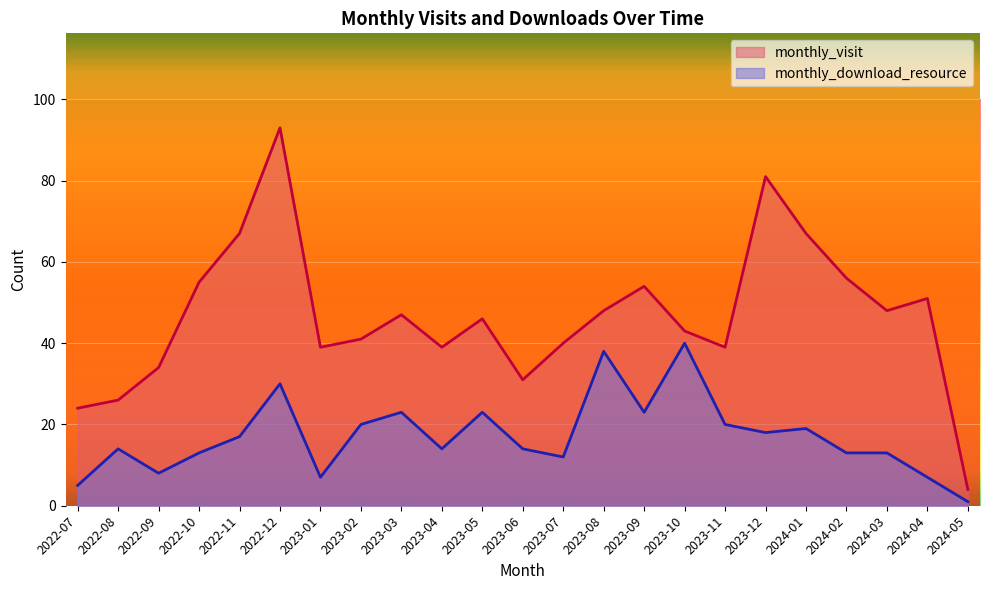

Is it true that monthly_download_resource equals 16 at 2023-08?

False